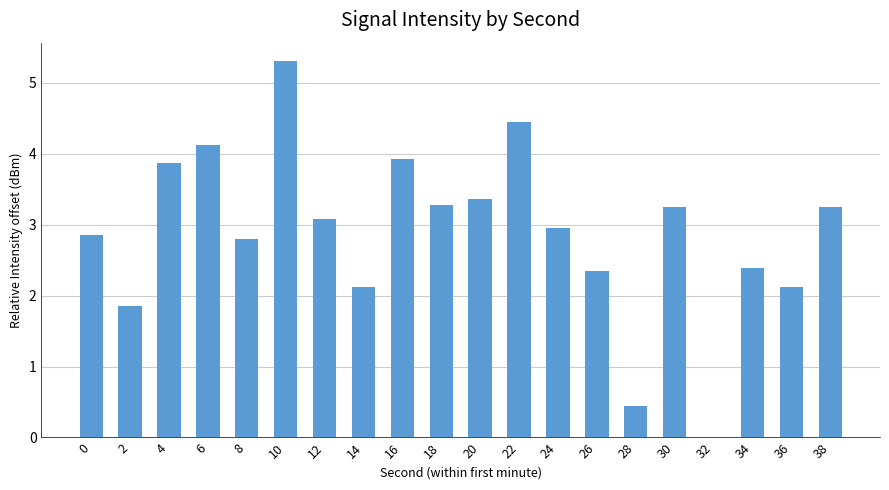

What is the sum of the values at 18 and 6?

7.4